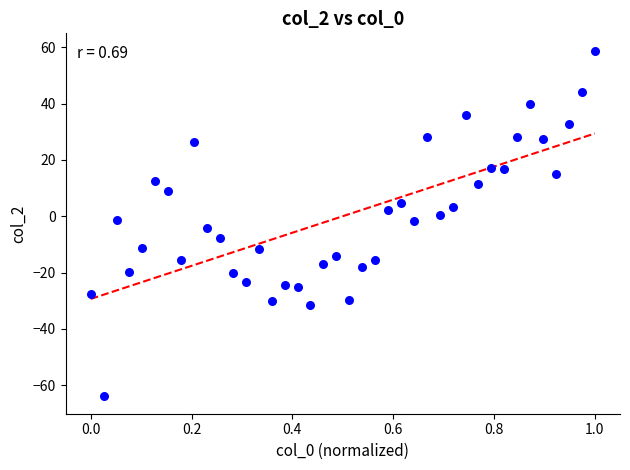

What is the range of X values (max minus min)?

1.0